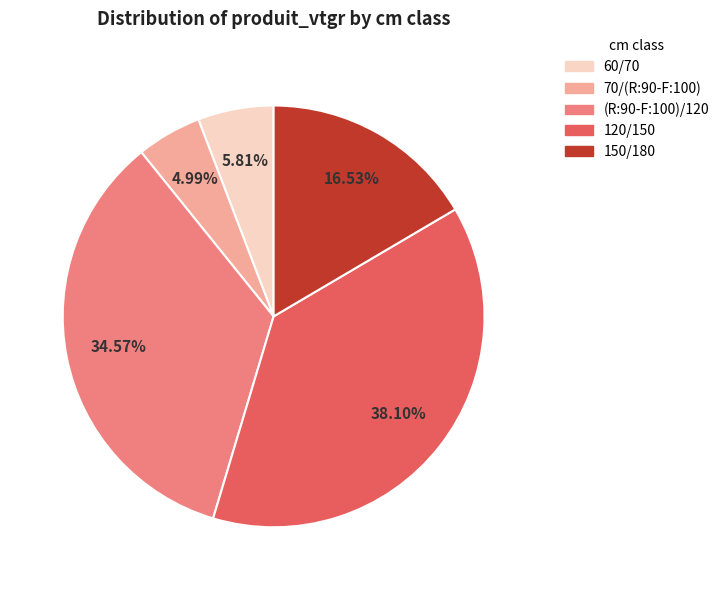

Is there any slice that represents more than half of the pie?

No